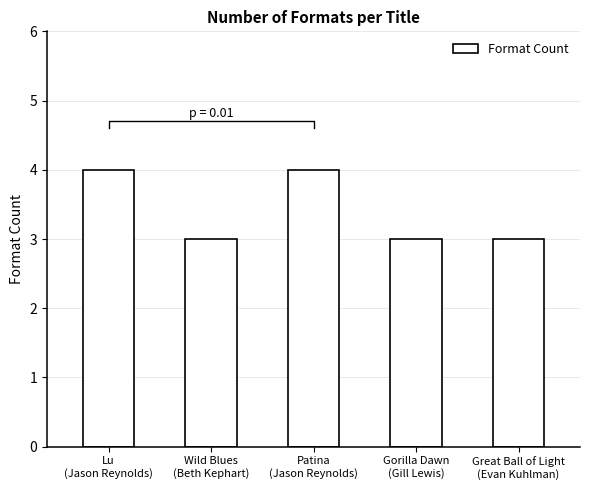

Does the chart contain stacked bars?

No